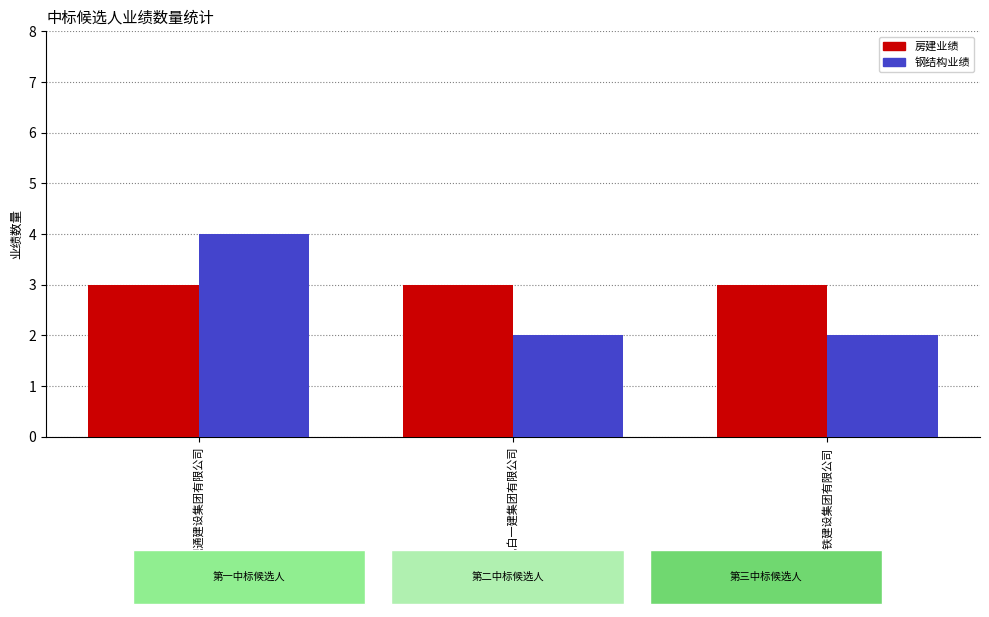

Reading right to left, extract all data points from this chart.

房建业绩: 中铁建设集团有限公司=3	广东电白一建集团有限公司=3	宁夏视通建设集团有限公司=3
钢结构业绩: 中铁建设集团有限公司=2	广东电白一建集团有限公司=2	宁夏视通建设集团有限公司=4